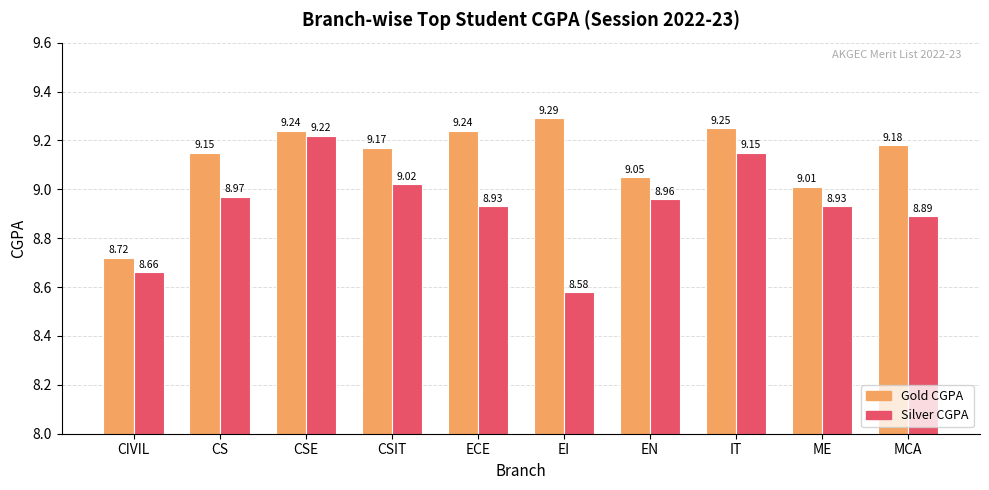

Is it true that Gold CGPA equals 9.2 at MCA?

True